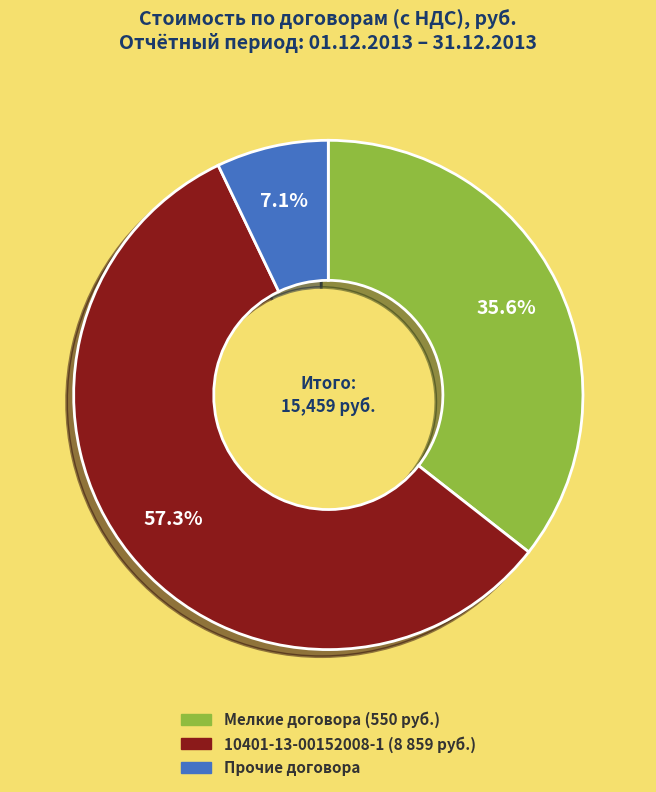

Is there a majority slice in this chart?

Yes